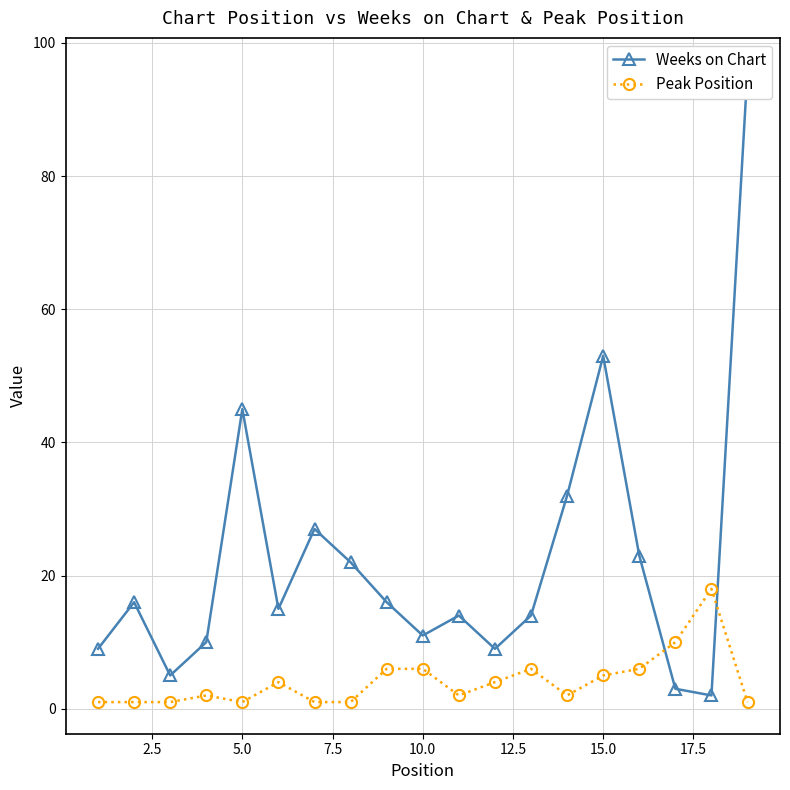

What is the average value of the Weeks on Chart series?

22